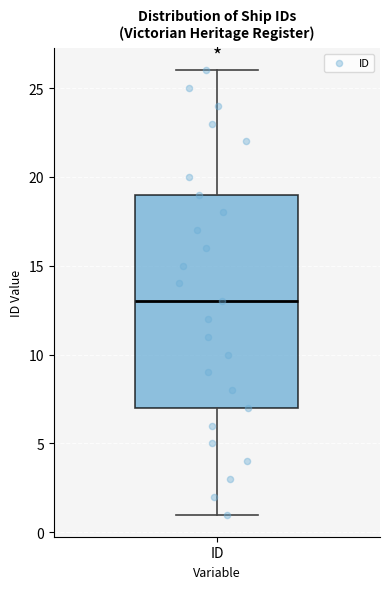

Where does the lower whisker of the box for ID end on the y-axis? The values are not printed on the chart, so give them approximately, as read against the axis.

1